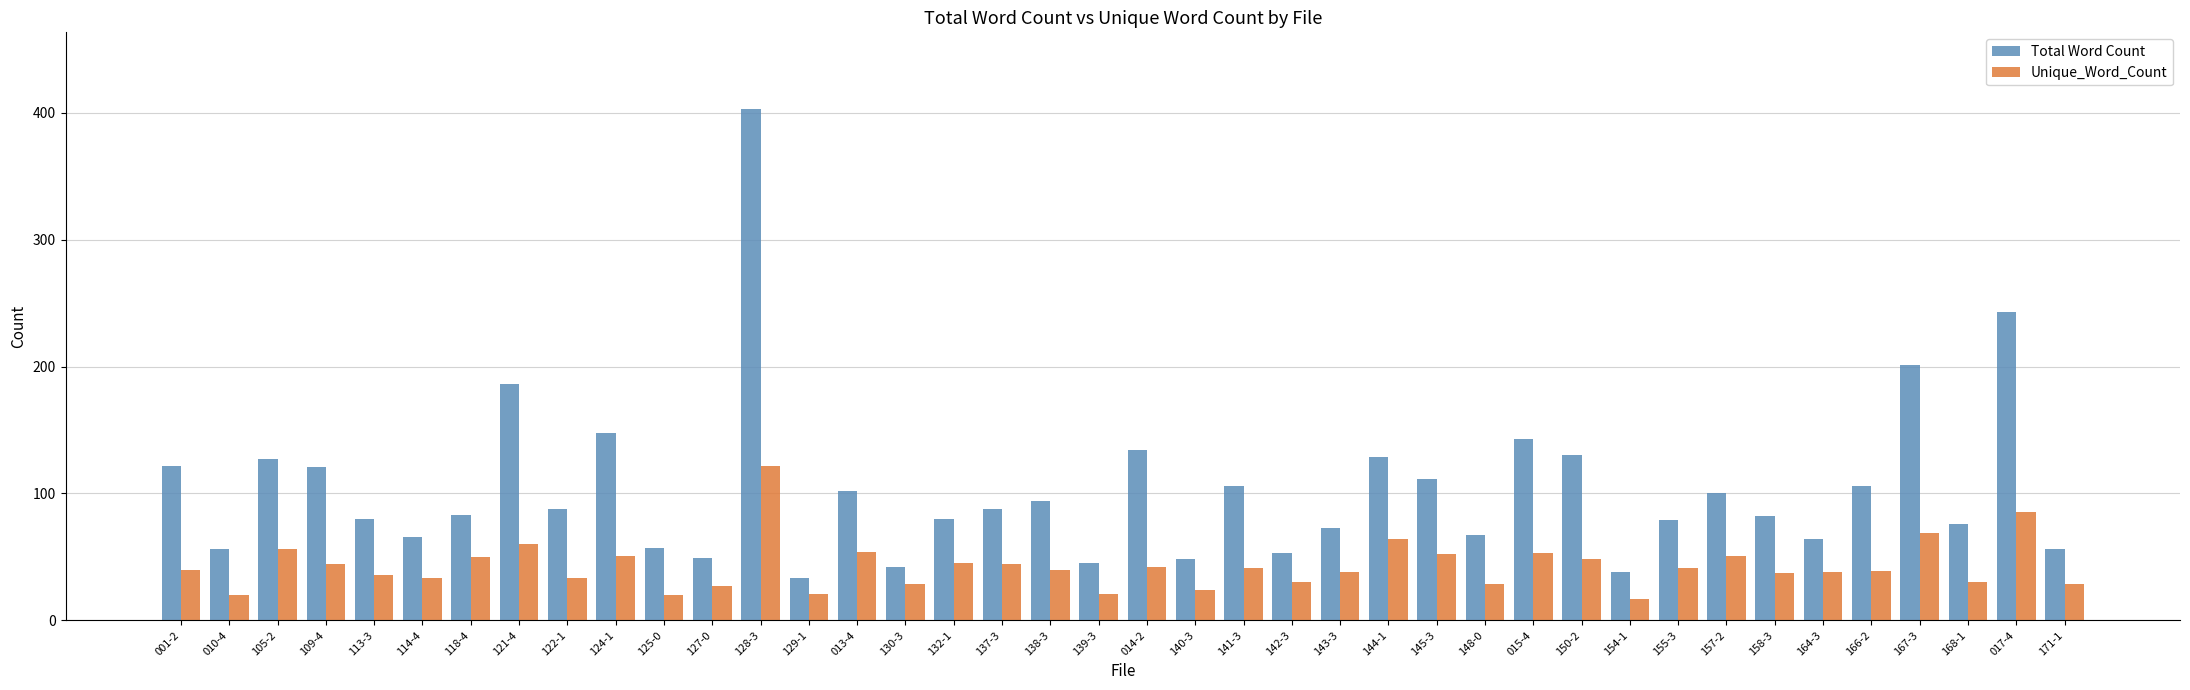

What is the difference between the second highest and second lowest values in the Total Word Count series?

205